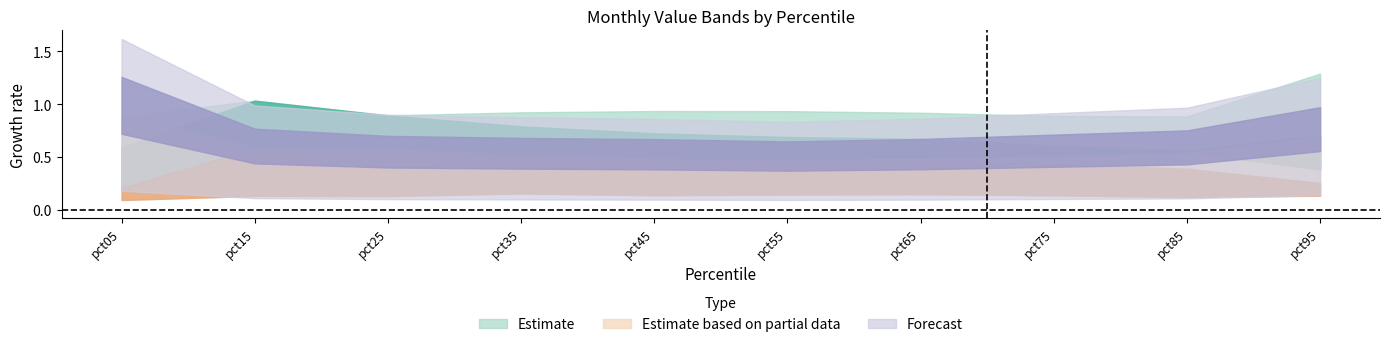

At which category is the sum across all series the highest?

pct95